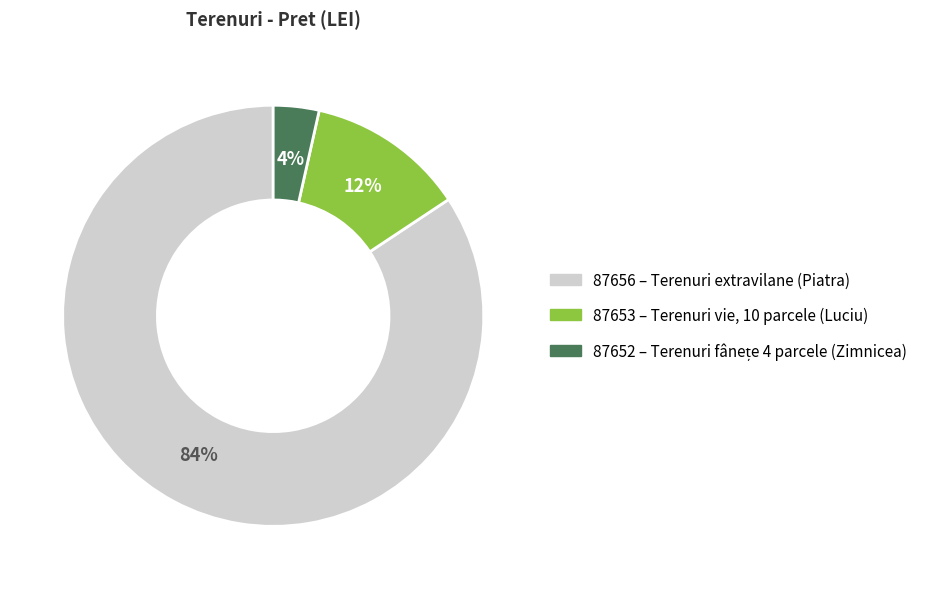

Is there any slice that represents more than half of the pie?

Yes